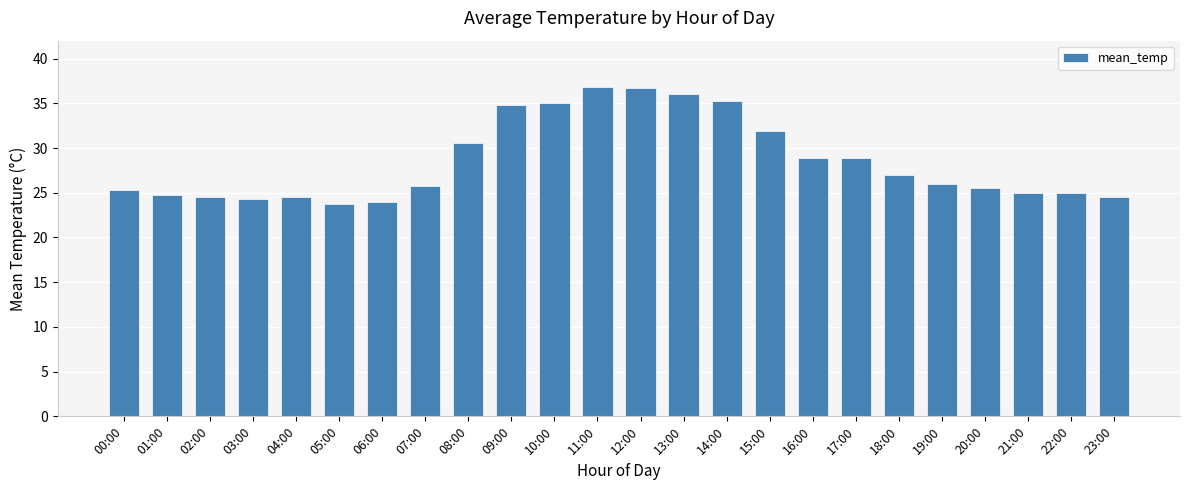

What is the sum of all values?

684.7